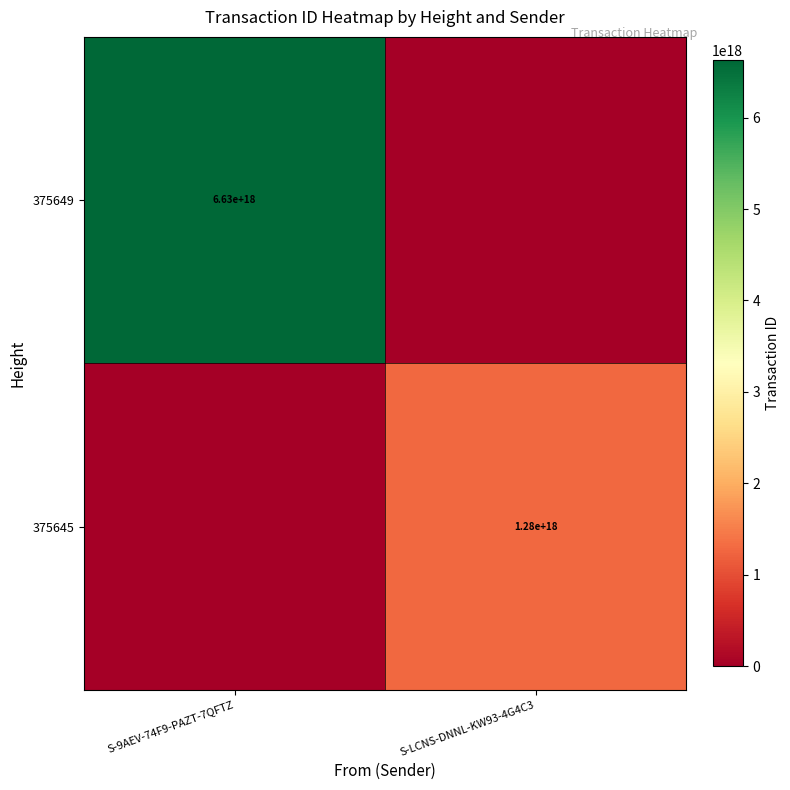

Is it true that 375645 equals 1280000000000000000 at S-LCNS-DNNL-KW93-4G4C3?

True